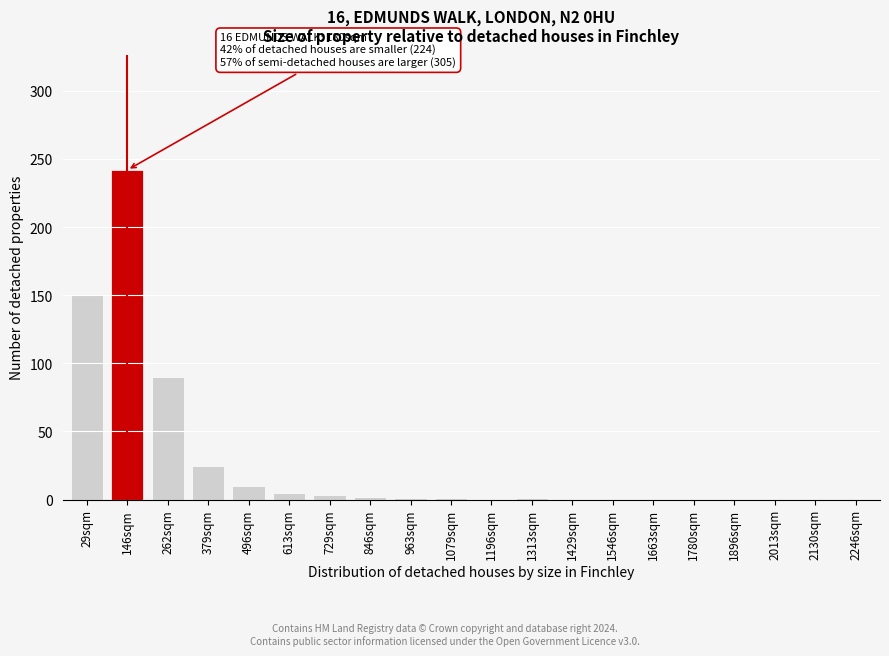

What is the greatest value displayed?

242